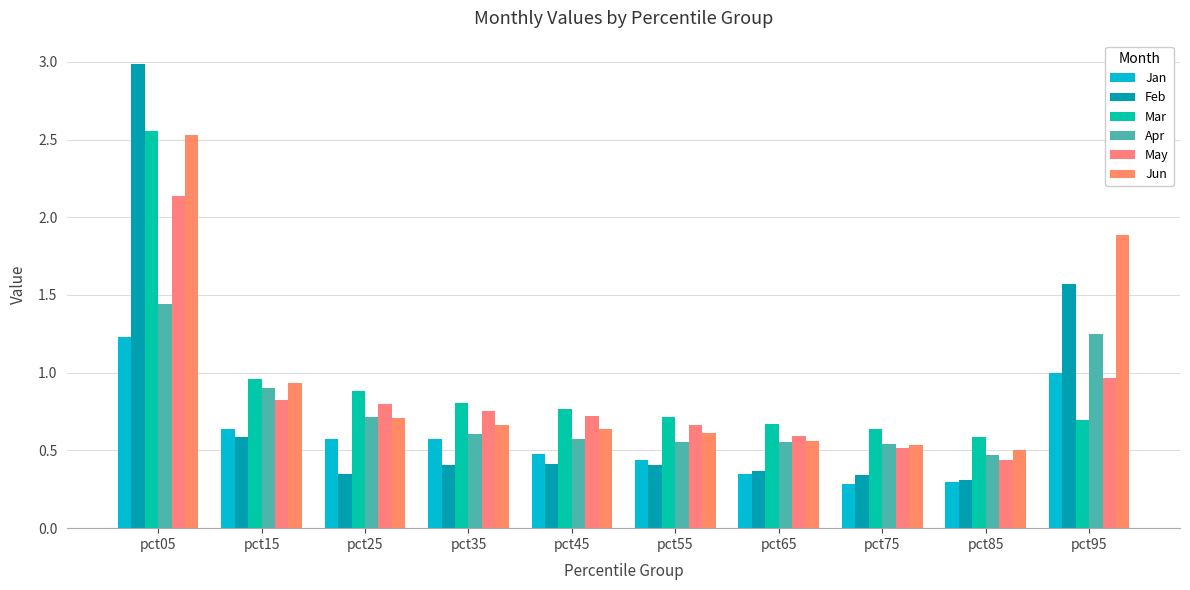

What is the total value across all series at pct65?

3.1